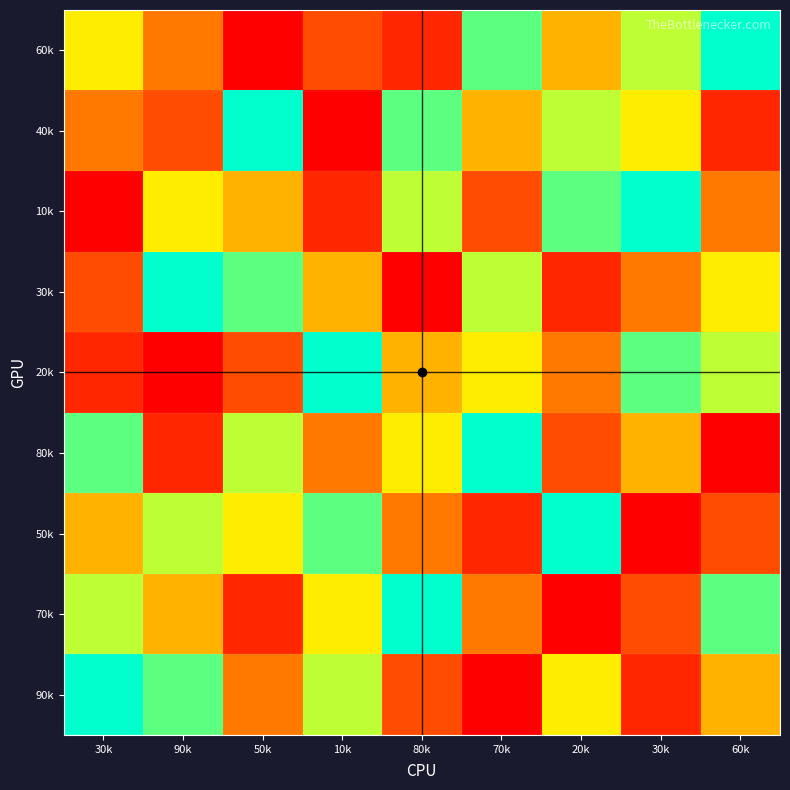

Which series has the largest total across all categories?

60k